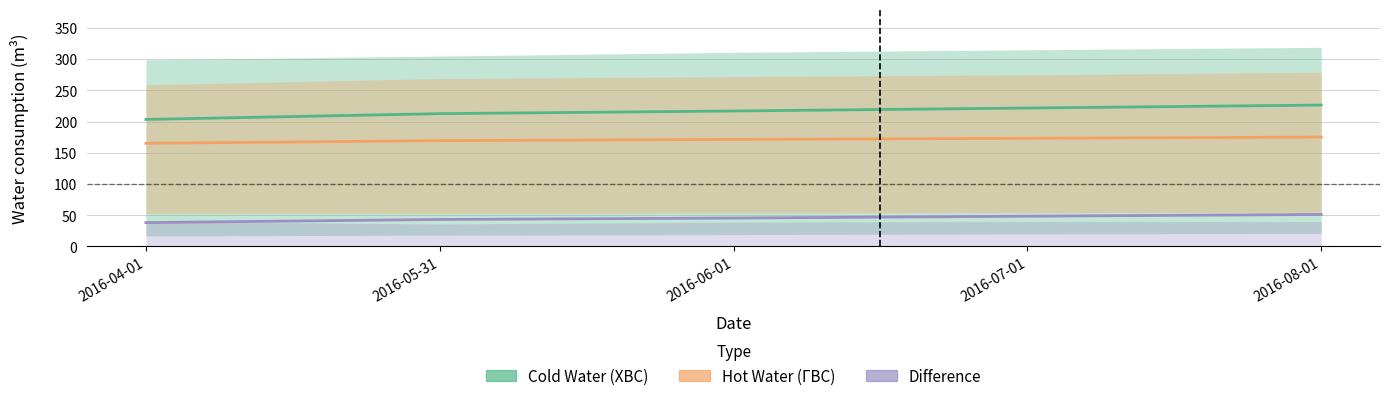

What is the spread (max minus min) of values at 2016-04-01?

165.2